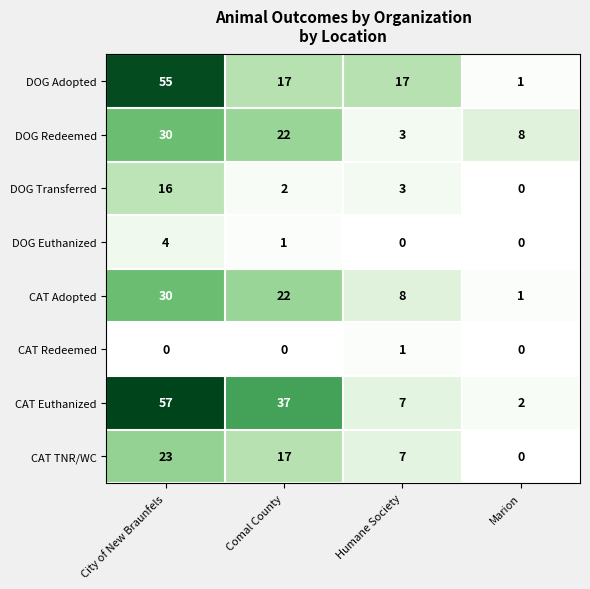

What is the total value across all series at Humane Society?

46